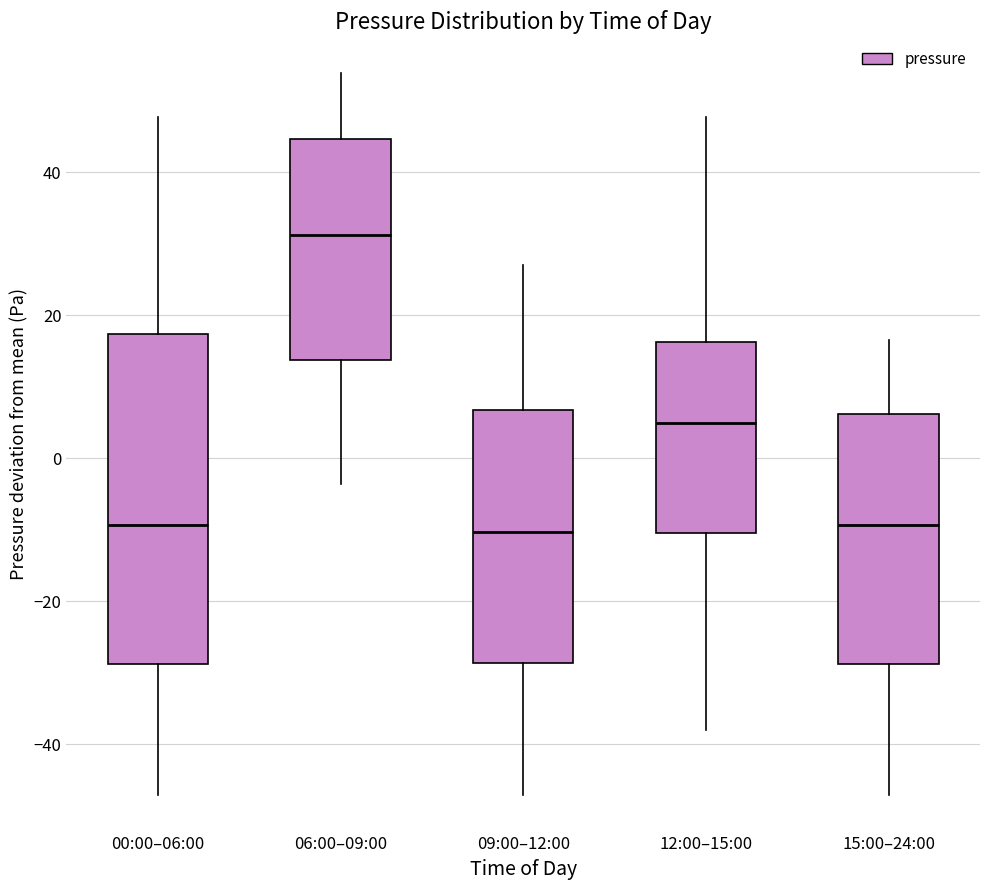

Where does the upper whisker of the box for 06:00–09:00 end on the y-axis? The values are not printed on the chart, so give them approximately, as read against the axis.

54